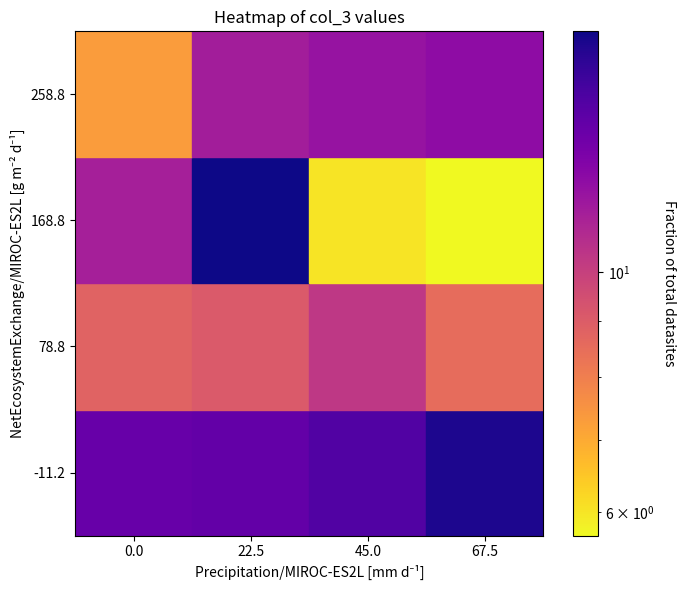

What is the spread (max minus min) of values at 22.5?

7.6